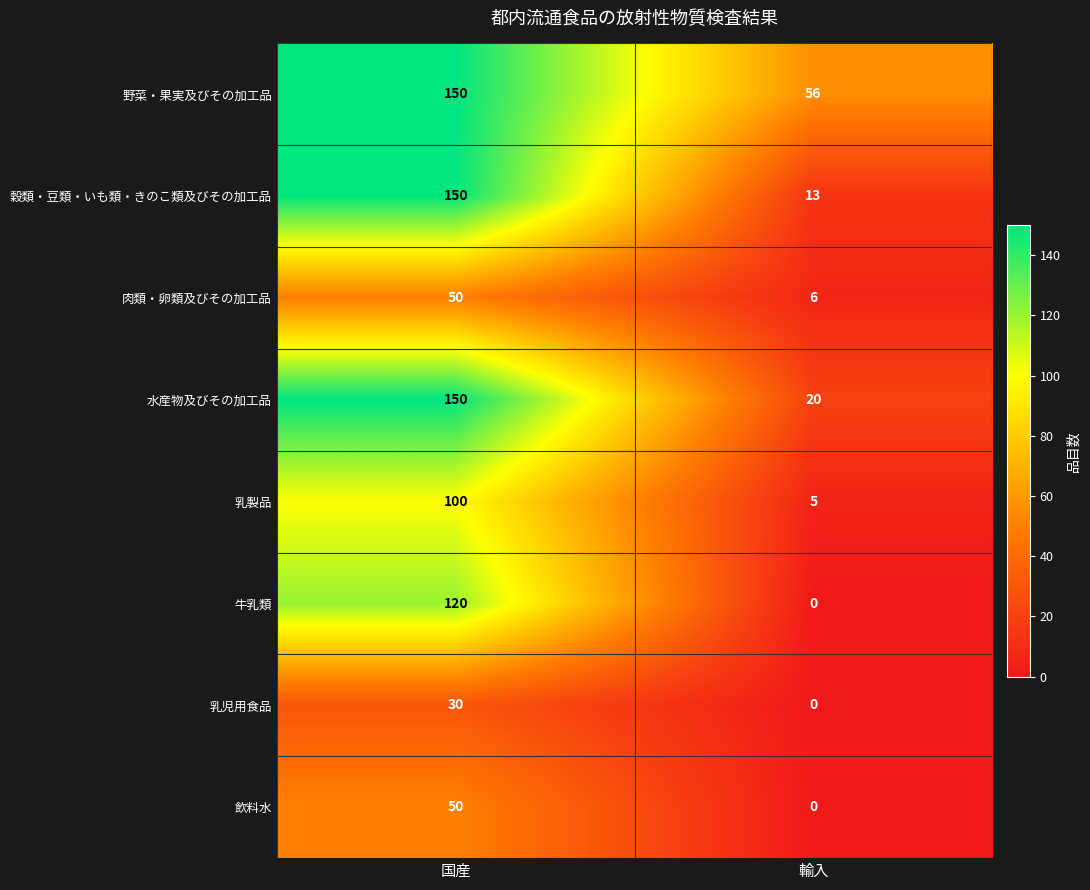

What is the maximum value shown in the chart?

150